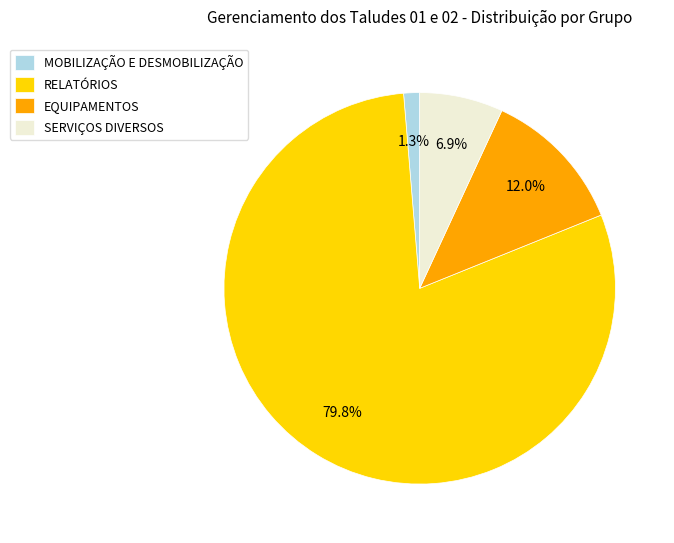

Is it true that RELATÓRIOS is 80% of the pie?

True